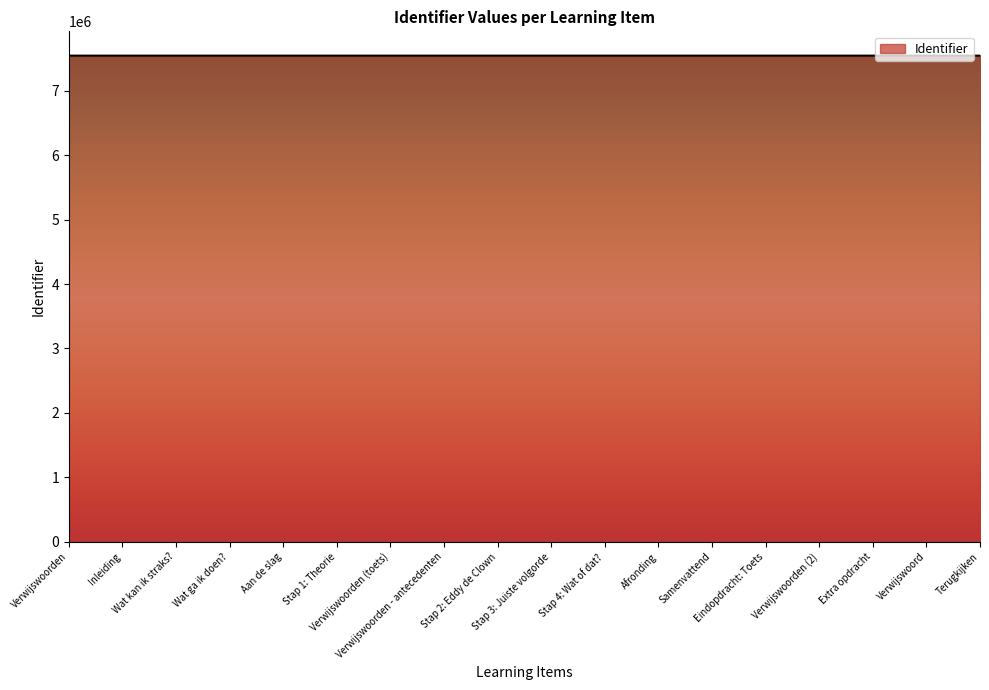

What is the ratio of the value at Inleiding to the value at Stap 1: Theorie?

1.0